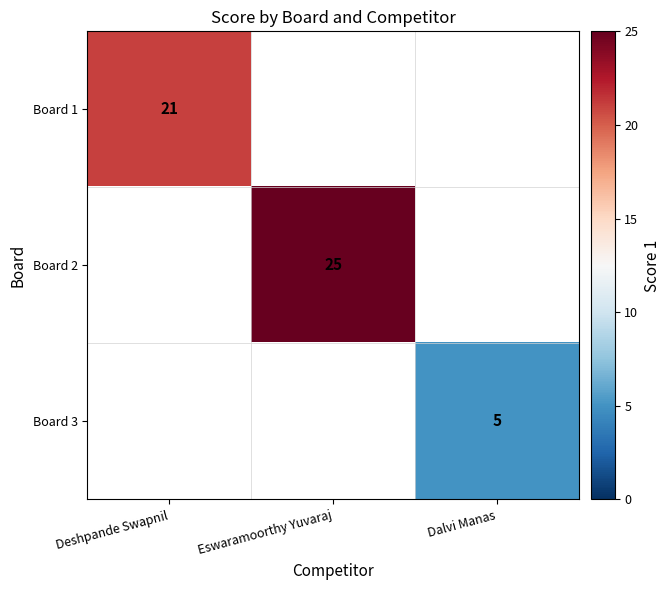

The Board 1 series shows 21 at Deshpande Swapnil. True or false?

True